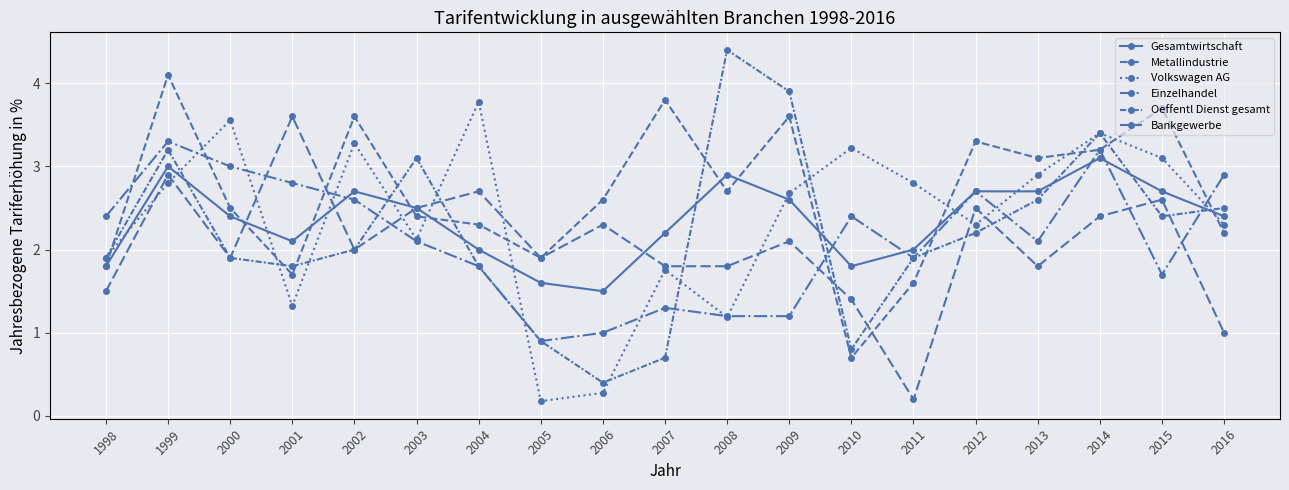

How many values in the Einzelhandel series exceed 2?

11